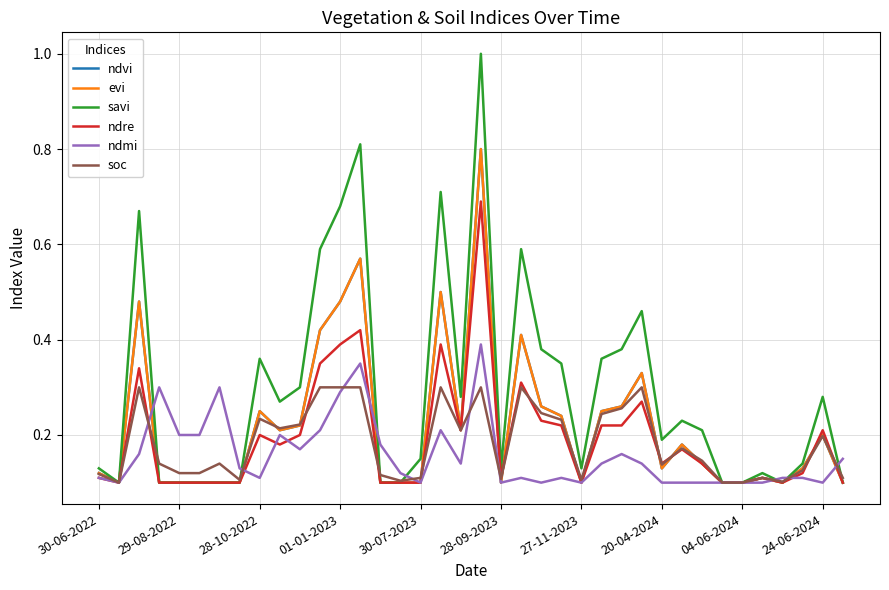

Does the chart have visible grid lines?

Yes